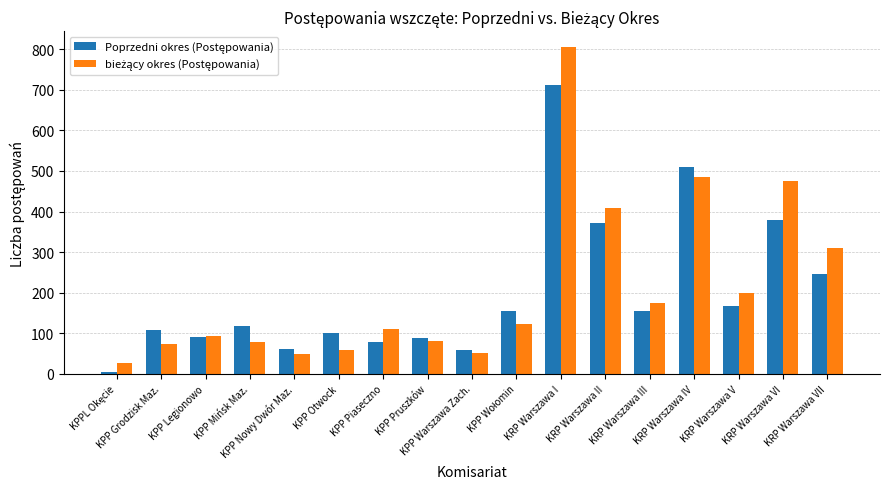

What is the maximum value shown in the chart?

804